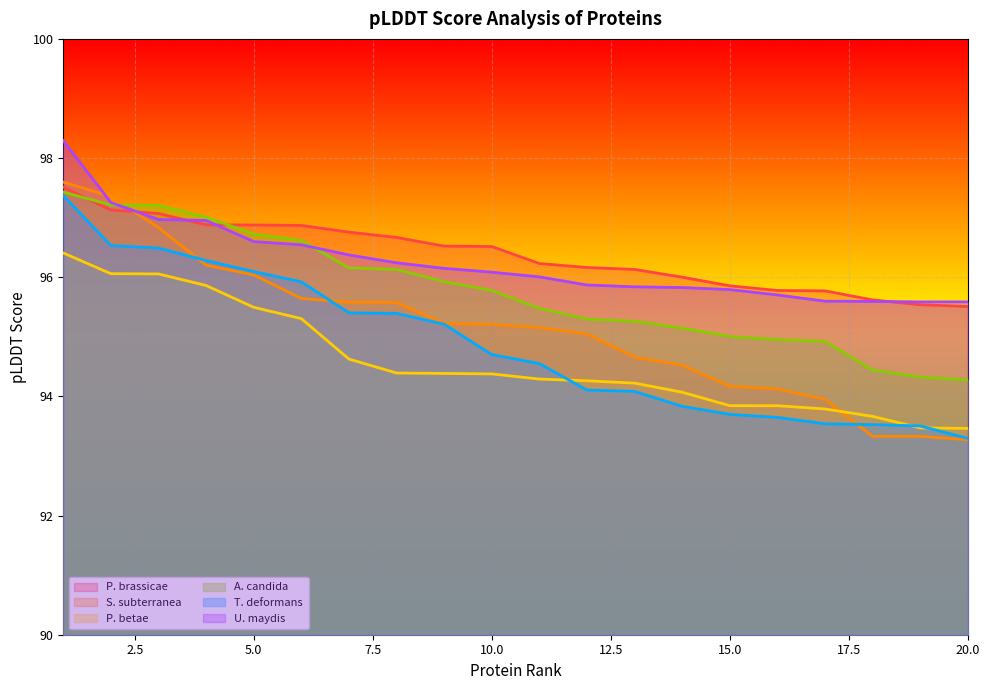

Reading right to left, transcribe all the data shown in this chart.

P. brassicae: 20=95.5	19=95.5	18=95.6	17=95.8	16=95.8	15=95.9	14=96.0	13=96.1	12=96.2	11=96.2	10=96.5	9=96.5	8=96.7	7=96.8	6=96.9	5=96.9	4=96.9	3=97.1	2=97.1	1=97.5
S. subterranea: 20=93.3	19=93.3	18=93.3	17=93.9	16=94.1	15=94.2	14=94.5	13=94.7	12=95.0	11=95.2	10=95.2	9=95.2	8=95.6	7=95.6	6=95.6	5=96.0	4=96.2	3=96.8	2=97.4	1=97.6
P. betae: 20=93.5	19=93.5	18=93.7	17=93.8	16=93.8	15=93.8	14=94.1	13=94.2	12=94.3	11=94.3	10=94.4	9=94.4	8=94.4	7=94.6	6=95.3	5=95.5	4=95.9	3=96.1	2=96.1	1=96.4
A. candida: 20=94.3	19=94.3	18=94.4	17=94.9	16=95.0	15=95.0	14=95.1	13=95.3	12=95.3	11=95.5	10=95.8	9=95.9	8=96.1	7=96.2	6=96.6	5=96.7	4=97.0	3=97.2	2=97.2	1=97.4
T. deformans: 20=93.3	19=93.5	18=93.5	17=93.5	16=93.6	15=93.7	14=93.8	13=94.1	12=94.1	11=94.6	10=94.7	9=95.2	8=95.4	7=95.4	6=95.9	5=96.1	4=96.3	3=96.5	2=96.5	1=97.4
U. maydis: 20=95.6	19=95.6	18=95.6	17=95.6	16=95.7	15=95.8	14=95.8	13=95.8	12=95.9	11=96.0	10=96.1	9=96.1	8=96.2	7=96.4	6=96.5	5=96.6	4=97.0	3=97.0	2=97.3	1=98.3